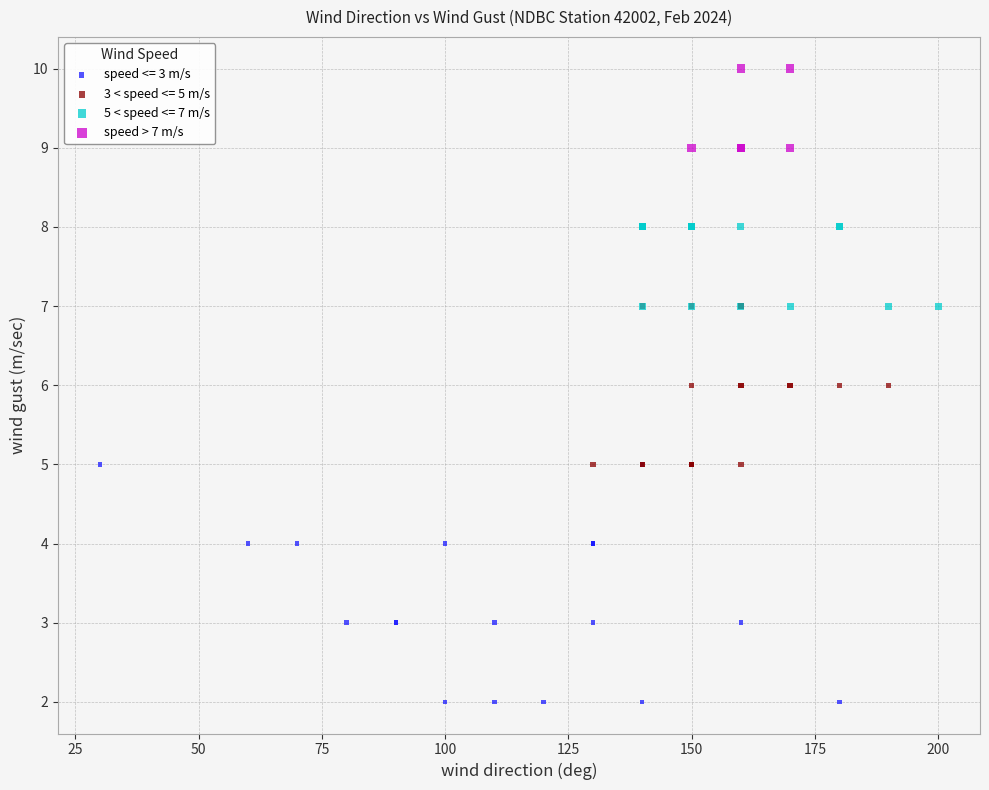

Which series contains the lowest Y value?

speed <= 3 m/s